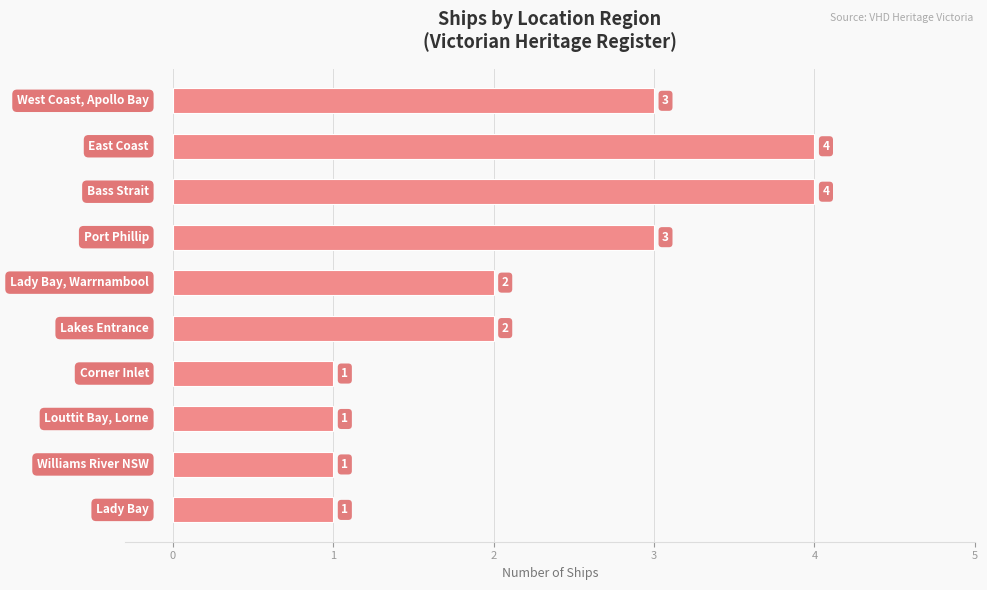

How many distinct data groups are displayed?

1